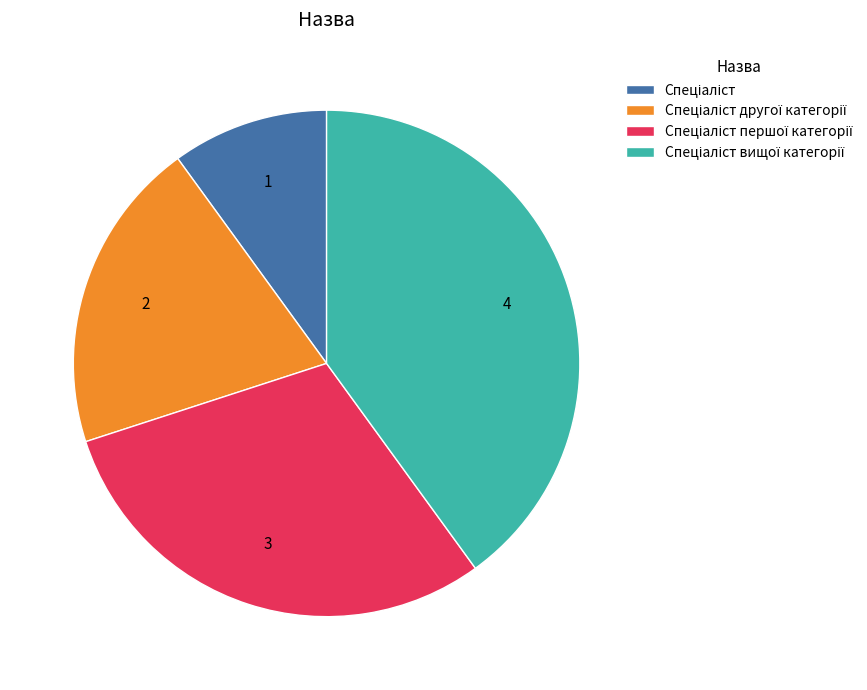

Is there any slice that represents more than half of the pie?

No